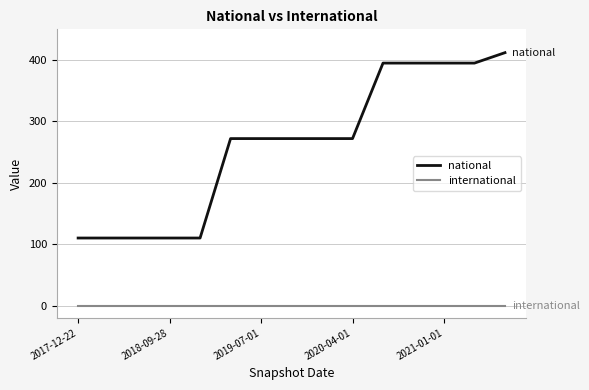

Which series has the largest total across all categories?

national